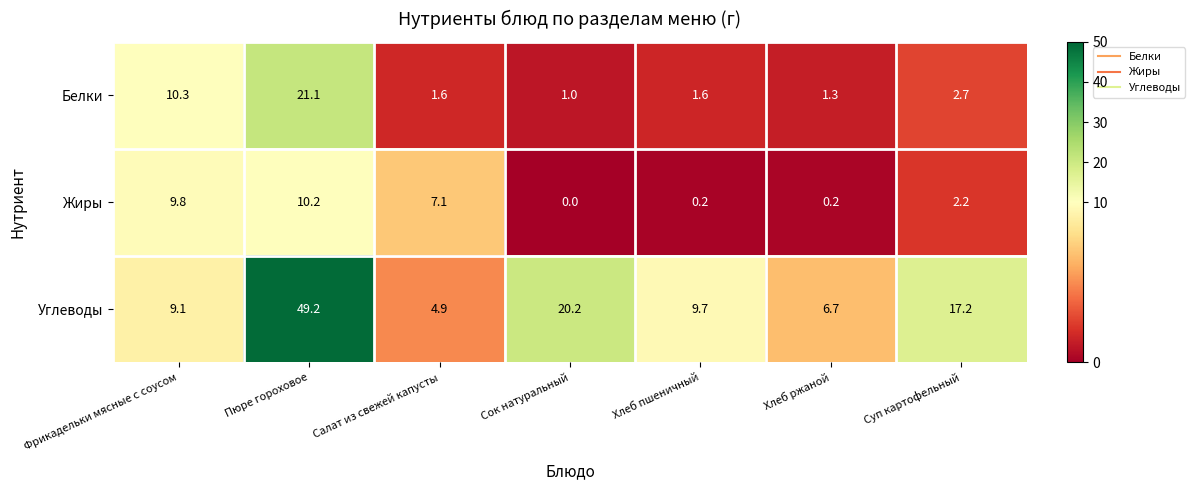

What is the average value of the Жиры series?

4.2